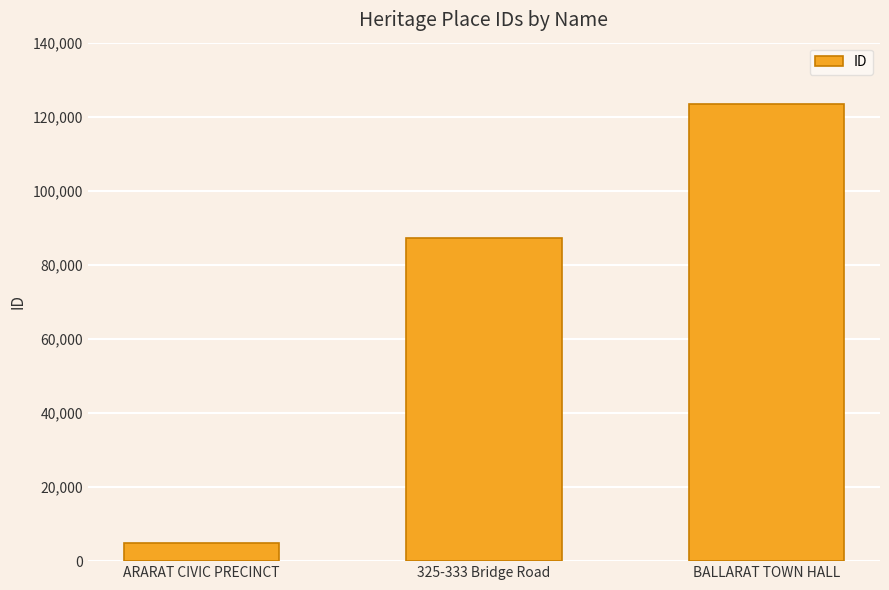

What is the sum of all values?

215750